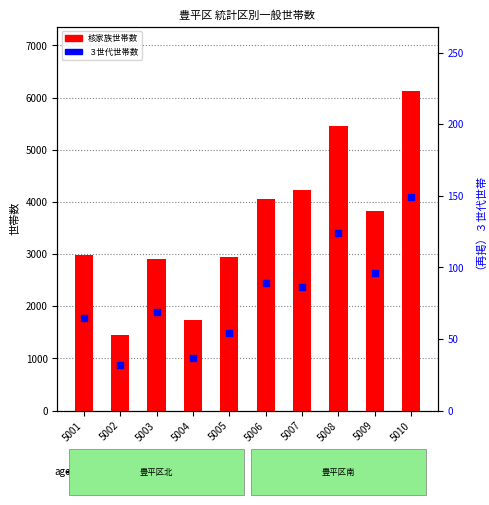

Which series has the largest total across all categories?

核家族世帯